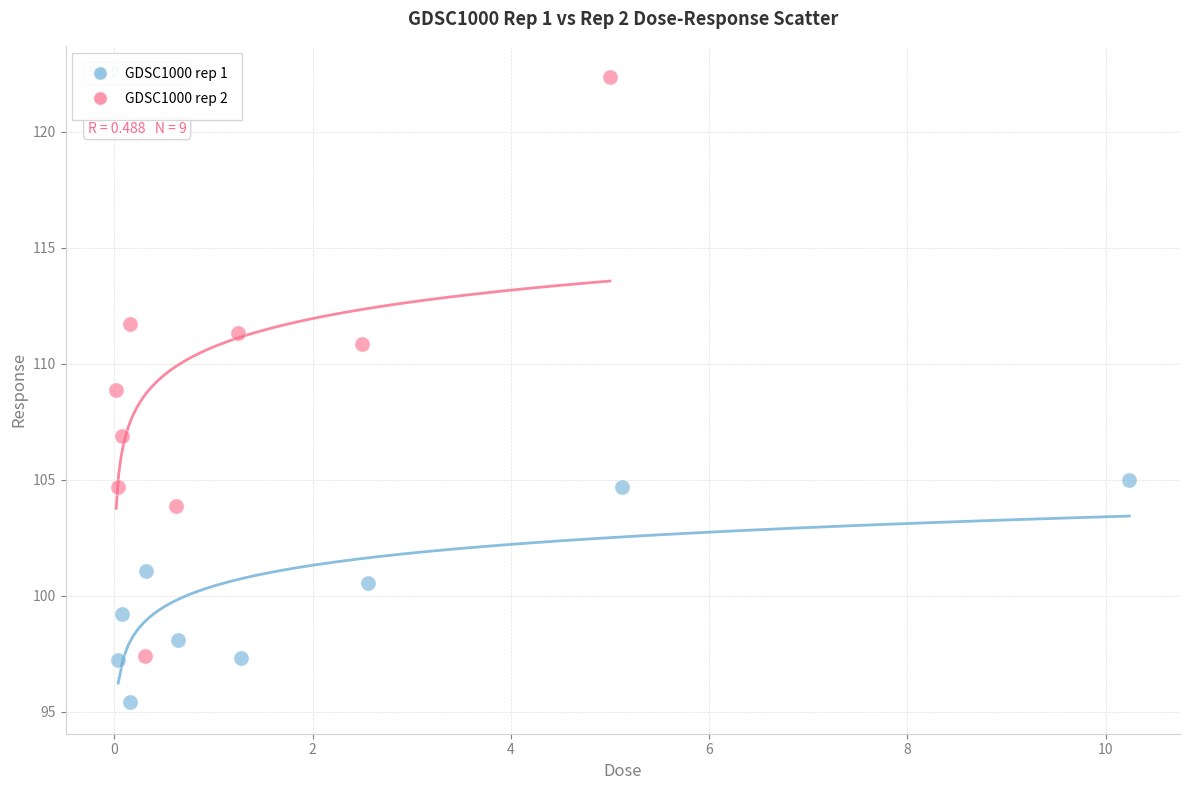

Which series reaches the minimum Y coordinate?

GDSC1000 rep 1